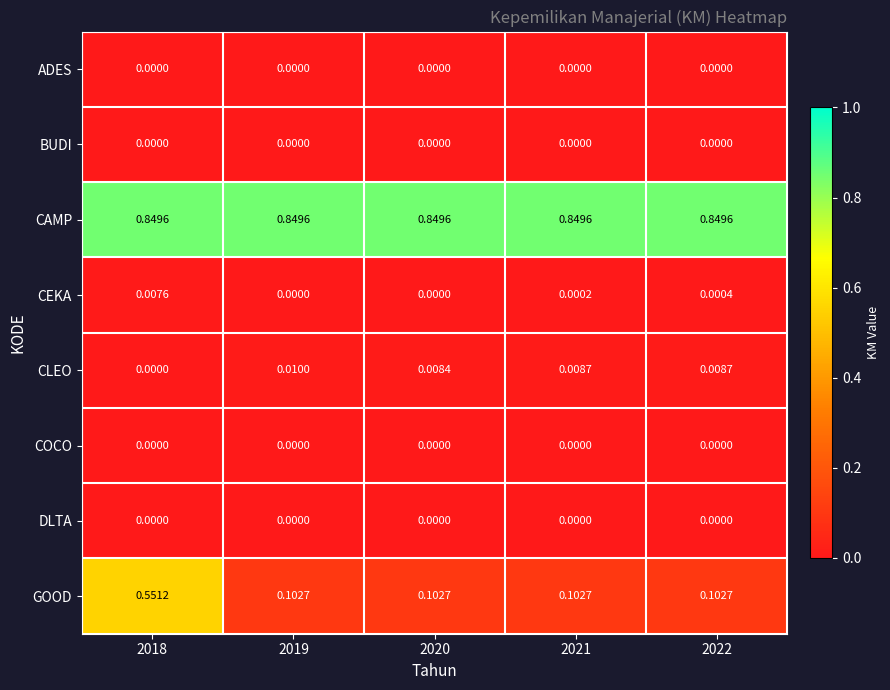

Which series has the largest total across all categories?

CAMP